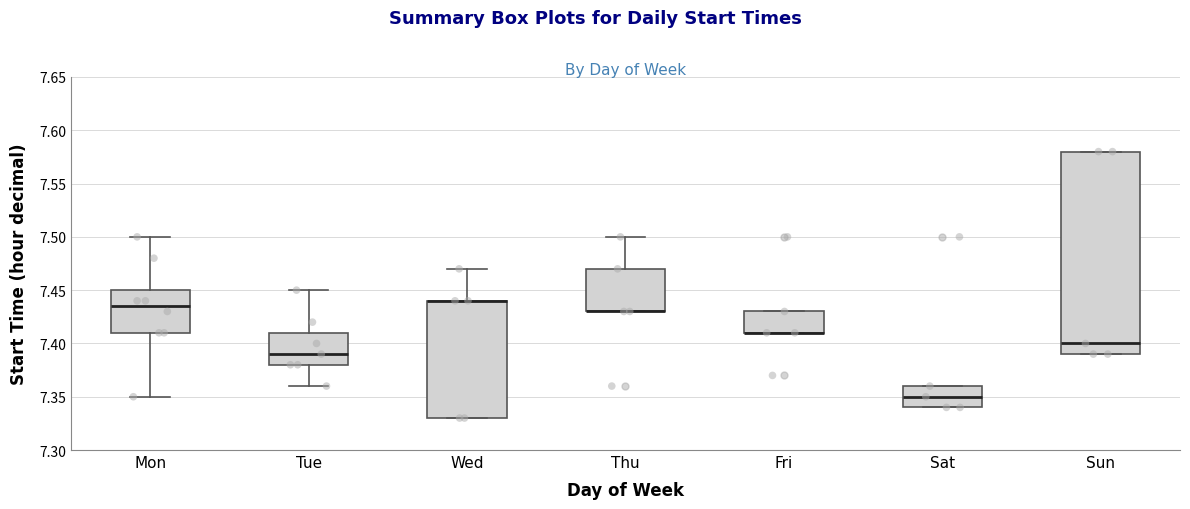

Where does the median line of the box for Sun sit on the y-axis? The values are not printed on the chart, so give them approximately, as read against the axis.

7.400